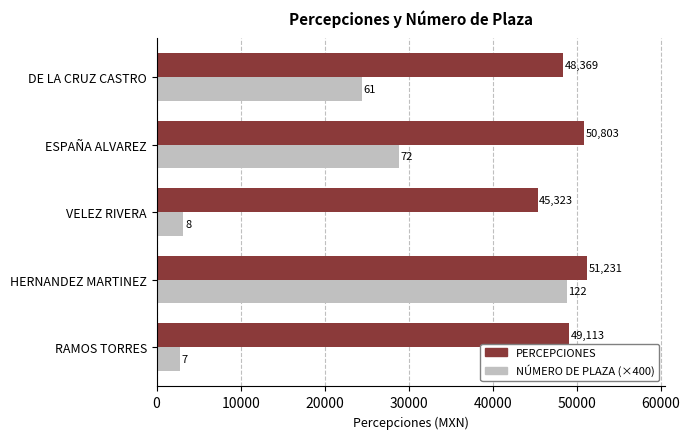

The PERCEPCIONES series shows 48368.6 at DE LA CRUZ CASTRO. True or false?

True